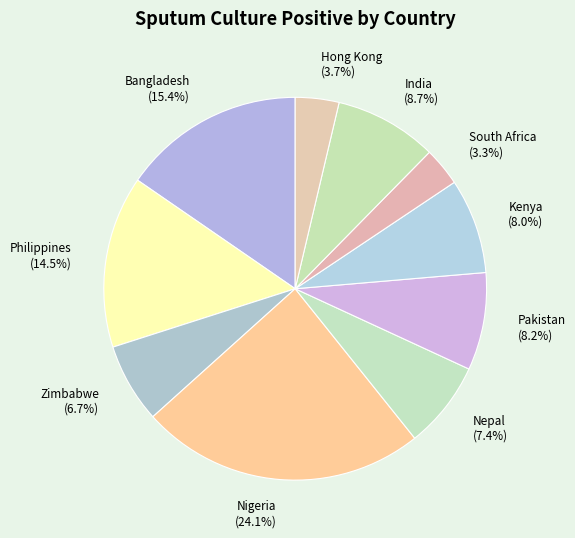

Which category has the biggest portion of the pie?

Nigeria